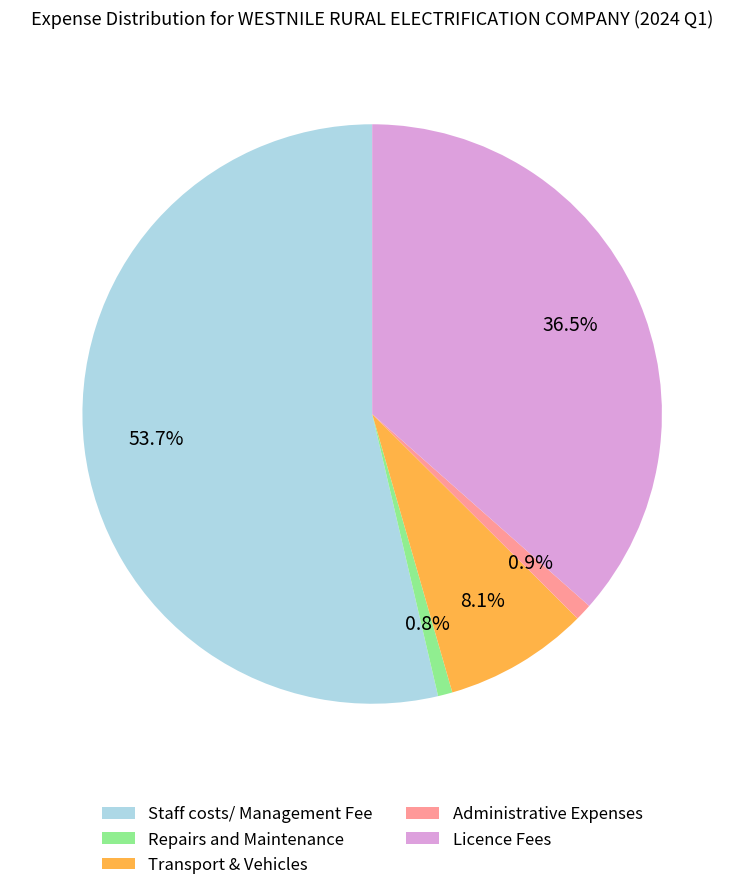

How many segments does this pie chart have?

5